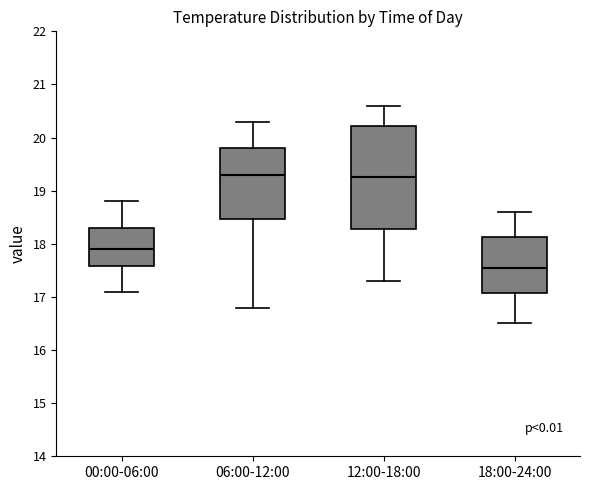

Where does the lower whisker of the box for 06:00-12:00 end on the y-axis? The values are not printed on the chart, so give them approximately, as read against the axis.

16.8